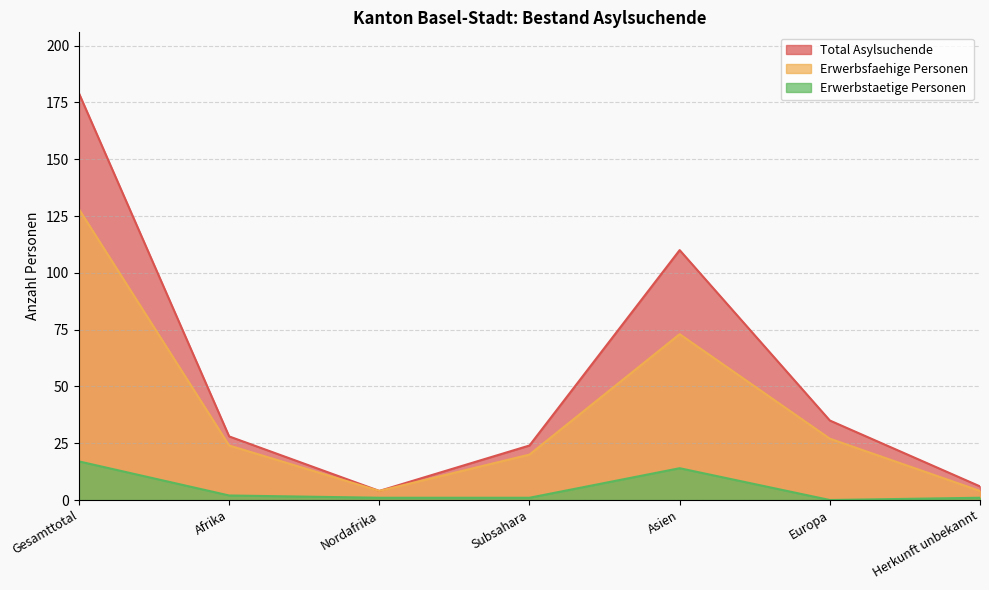

The value of Total Asylsuchende at Nordafrika is 5. True or false?

False